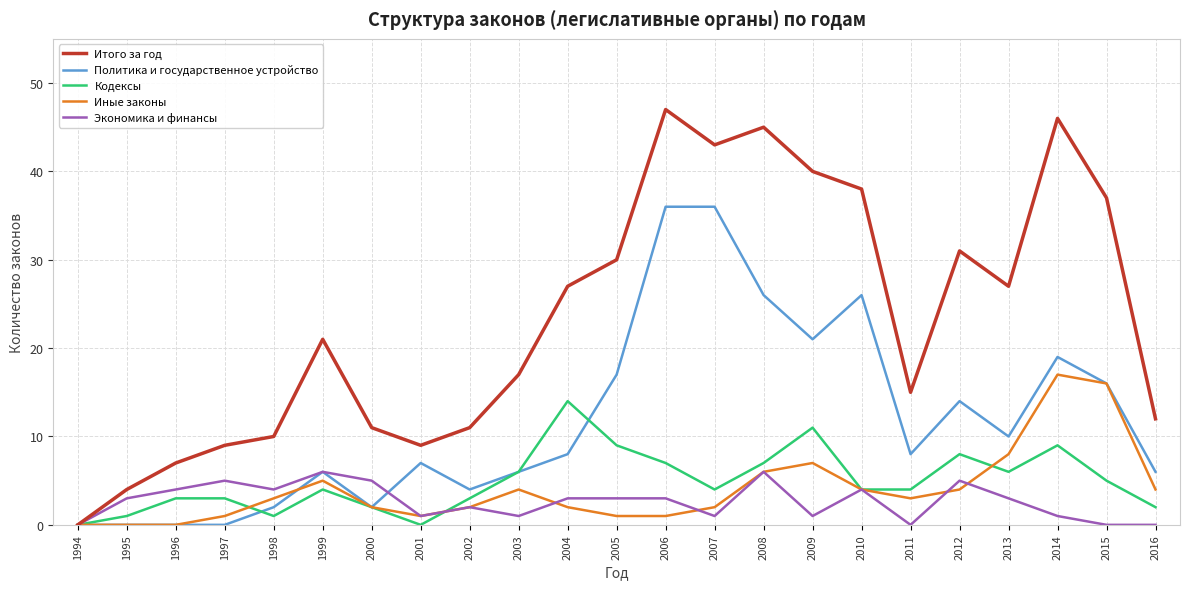

Reading right to left, what are all the values shown in this chart?

Итого за год: 2016=12	2015=37	2014=46	2013=27	2012=31	2011=15	2010=38	2009=40	2008=45	2007=43	2006=47	2005=30	2004=27	2003=17	2002=11	2001=9	2000=11	1999=21	1998=10	1997=9	1996=7	1995=4	1994=0
Политика и государственное устройство: 2016=6	2015=16	2014=19	2013=10	2012=14	2011=8	2010=26	2009=21	2008=26	2007=36	2006=36	2005=17	2004=8	2003=6	2002=4	2001=7	2000=2	1999=6	1998=2	1997=0	1996=0	1995=0	1994=0
Кодексы: 2016=2	2015=5	2014=9	2013=6	2012=8	2011=4	2010=4	2009=11	2008=7	2007=4	2006=7	2005=9	2004=14	2003=6	2002=3	2001=0	2000=2	1999=4	1998=1	1997=3	1996=3	1995=1	1994=0
Иные законы: 2016=4	2015=16	2014=17	2013=8	2012=4	2011=3	2010=4	2009=7	2008=6	2007=2	2006=1	2005=1	2004=2	2003=4	2002=2	2001=1	2000=2	1999=5	1998=3	1997=1	1996=0	1995=0	1994=0
Экономика и финансы: 2016=0	2015=0	2014=1	2013=3	2012=5	2011=0	2010=4	2009=1	2008=6	2007=1	2006=3	2005=3	2004=3	2003=1	2002=2	2001=1	2000=5	1999=6	1998=4	1997=5	1996=4	1995=3	1994=0